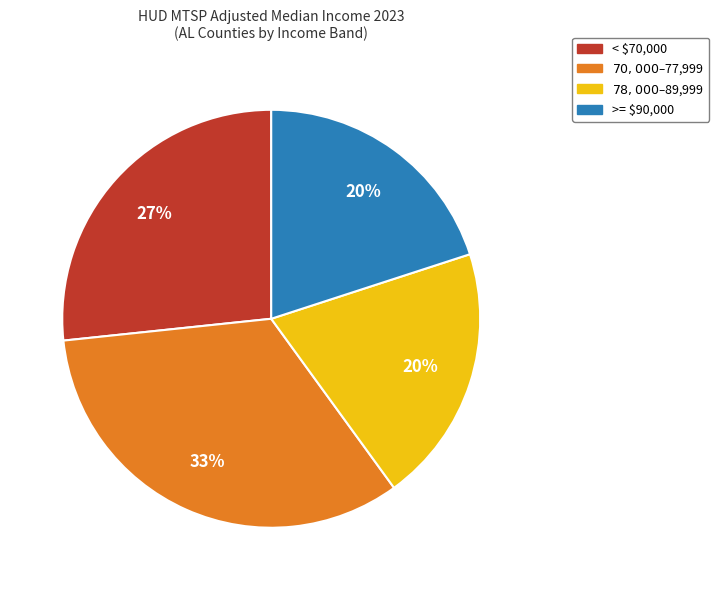

Does any single category account for the majority?

No